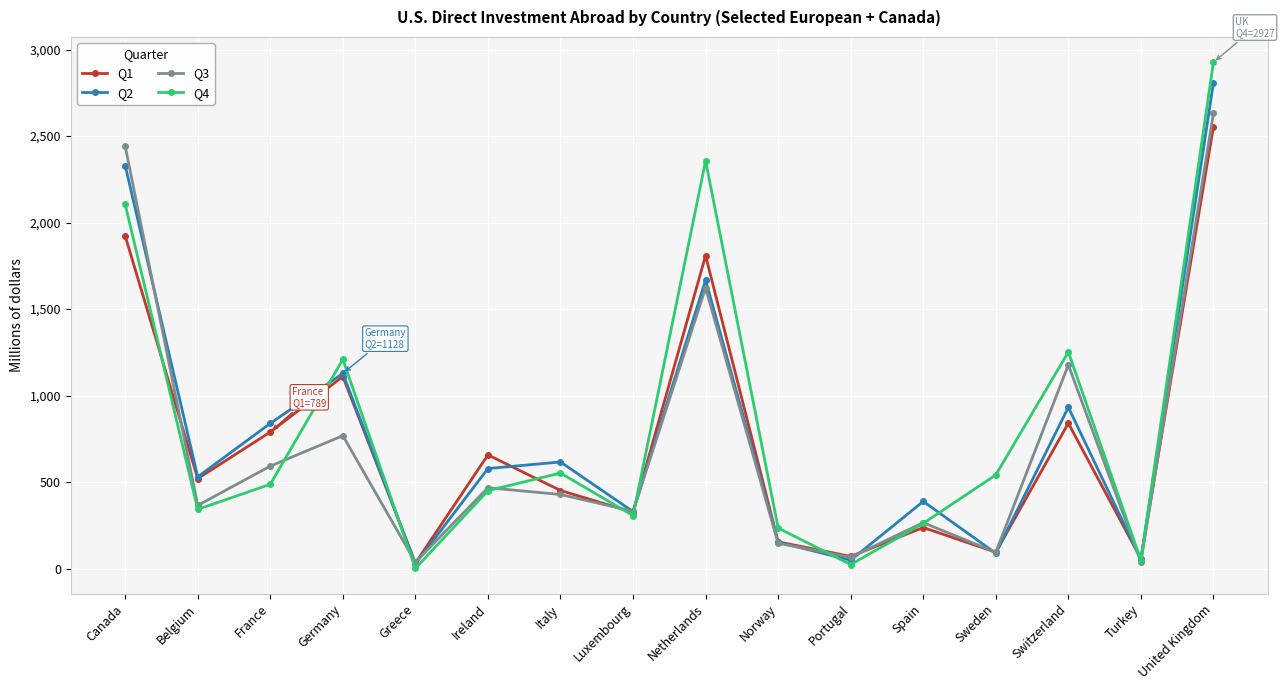

The value of Q2 at Luxembourg is 483. True or false?

False